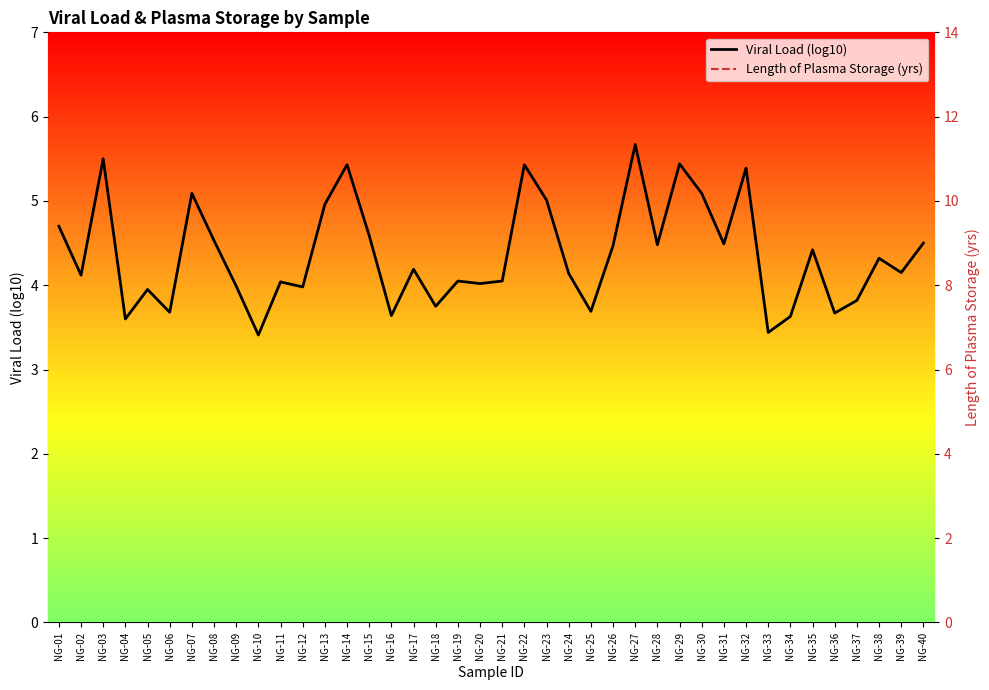

What is the total value across all series at NG-18?

11.8